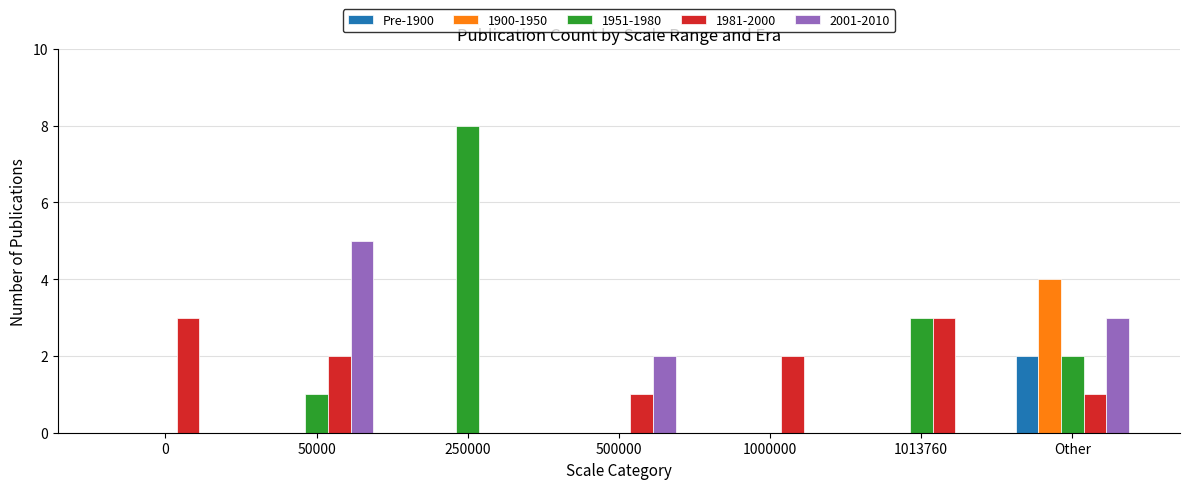

True or false: 2001-2010 has a value of 1 at 50000.

False